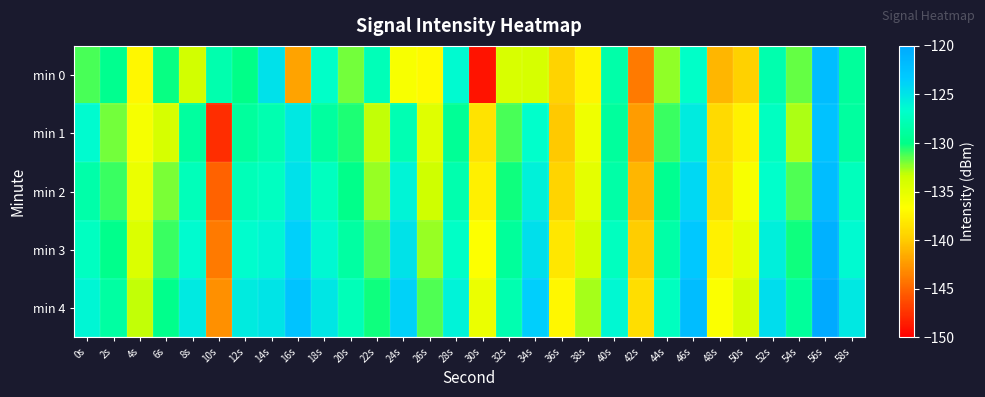

Reading right to left, what are all the values shown in this chart?

min 0: 58s=-129.0	56s=-122.0	54s=-131.6	52s=-128.2	50s=-139.6	48s=-141.0	46s=-126.9	44s=-132.4	42s=-144.0	40s=-128.4	38s=-137.3	36s=-139.5	34s=-134.0	32s=-134.1	30s=-149.0	28s=-126.4	26s=-137.0	24s=-136.2	22s=-127.7	20s=-131.9	18s=-126.9	16s=-142.0	14s=-124.7	12s=-130.0	10s=-128.1	8s=-133.8	6s=-130.2	4s=-137.1	2s=-129.6	0s=-131.2
min 1: 58s=-128.9	56s=-122.3	54s=-132.8	52s=-127.2	50s=-137.6	48s=-139.0	46s=-125.5	44s=-130.9	42s=-142.3	40s=-129.0	38s=-135.7	36s=-140.1	34s=-126.8	32s=-131.2	30s=-138.5	28s=-129.3	26s=-134.6	24s=-127.9	22s=-133.2	20s=-130.5	18s=-128.9	16s=-125.2	14s=-128.1	12s=-129.0	10s=-147.7	8s=-128.9	6s=-133.9	4s=-136.1	2s=-131.9	0s=-126.5
min 2: 58s=-127.5	56s=-121.9	54s=-131.3	52s=-126.8	50s=-136.2	48s=-138.7	46s=-124.1	44s=-129.6	42s=-141.0	40s=-128.5	38s=-134.9	36s=-139.3	34s=-125.8	32s=-130.2	30s=-137.7	28s=-128.1	26s=-133.6	24s=-126.0	22s=-132.5	20s=-129.9	18s=-127.3	16s=-124.8	14s=-127.2	12s=-127.7	10s=-145.1	8s=-127.6	6s=-132.0	4s=-135.5	2s=-130.9	0s=-128.3
min 3: 58s=-126.3	56s=-120.8	54s=-130.2	52s=-125.7	50s=-135.1	48s=-137.6	46s=-123.0	44s=-128.5	42s=-139.9	40s=-127.3	38s=-133.8	36s=-138.2	34s=-124.7	32s=-129.1	30s=-136.6	28s=-127.0	26s=-132.5	24s=-124.9	22s=-131.3	20s=-128.8	18s=-126.2	16s=-123.7	14s=-126.1	12s=-126.6	10s=-144.0	8s=-126.5	6s=-130.9	4s=-134.3	2s=-129.8	0s=-127.2
min 4: 58s=-125.2	56s=-119.7	54s=-129.1	52s=-124.6	50s=-134.0	48s=-136.5	46s=-121.9	44s=-127.3	42s=-138.8	40s=-126.2	38s=-132.7	36s=-137.1	34s=-123.6	32s=-128.0	30s=-135.5	28s=-125.9	26s=-131.3	24s=-123.8	22s=-130.2	20s=-127.7	18s=-125.1	16s=-122.6	14s=-125.0	12s=-125.5	10s=-142.9	8s=-125.3	6s=-129.8	4s=-133.2	2s=-128.7	0s=-126.1